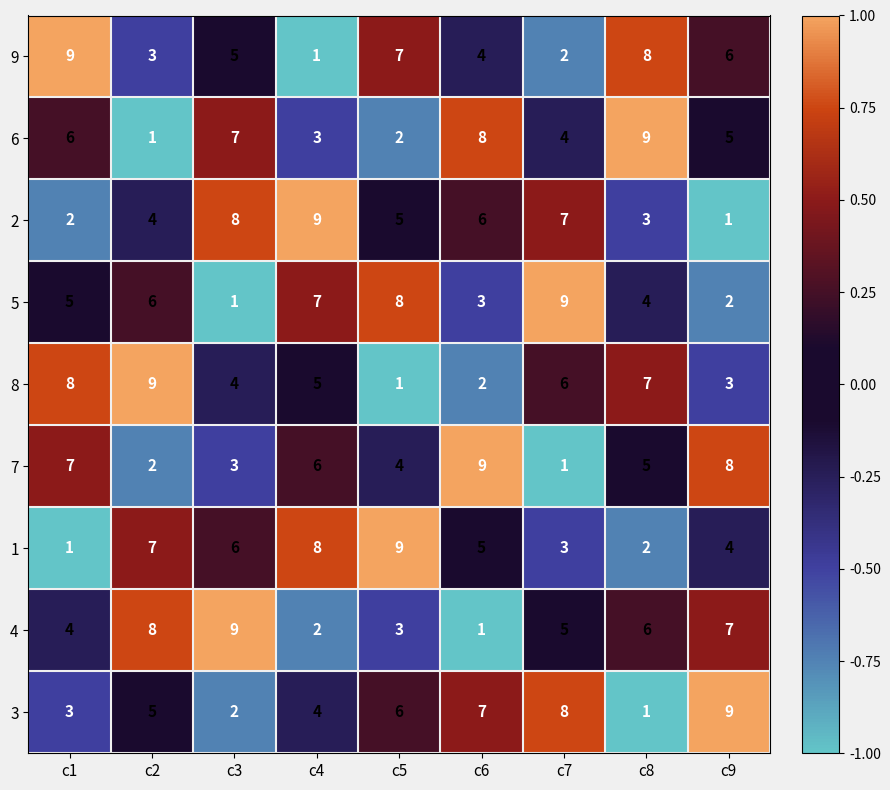

What is the difference between the maximum and second lowest values in the 3 series?

7